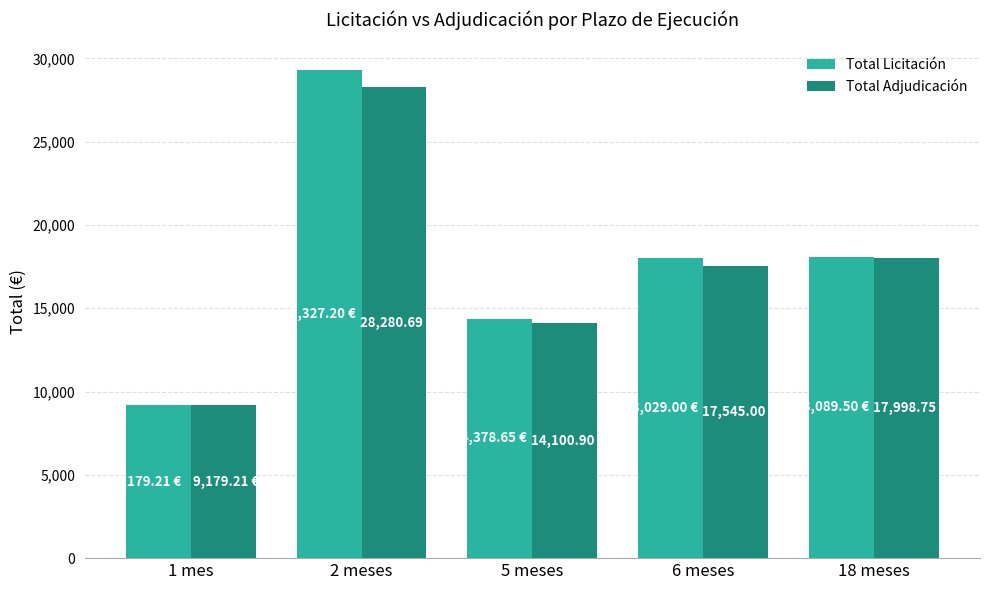

At which label does Total Licitación first exceed 18029?

2 meses